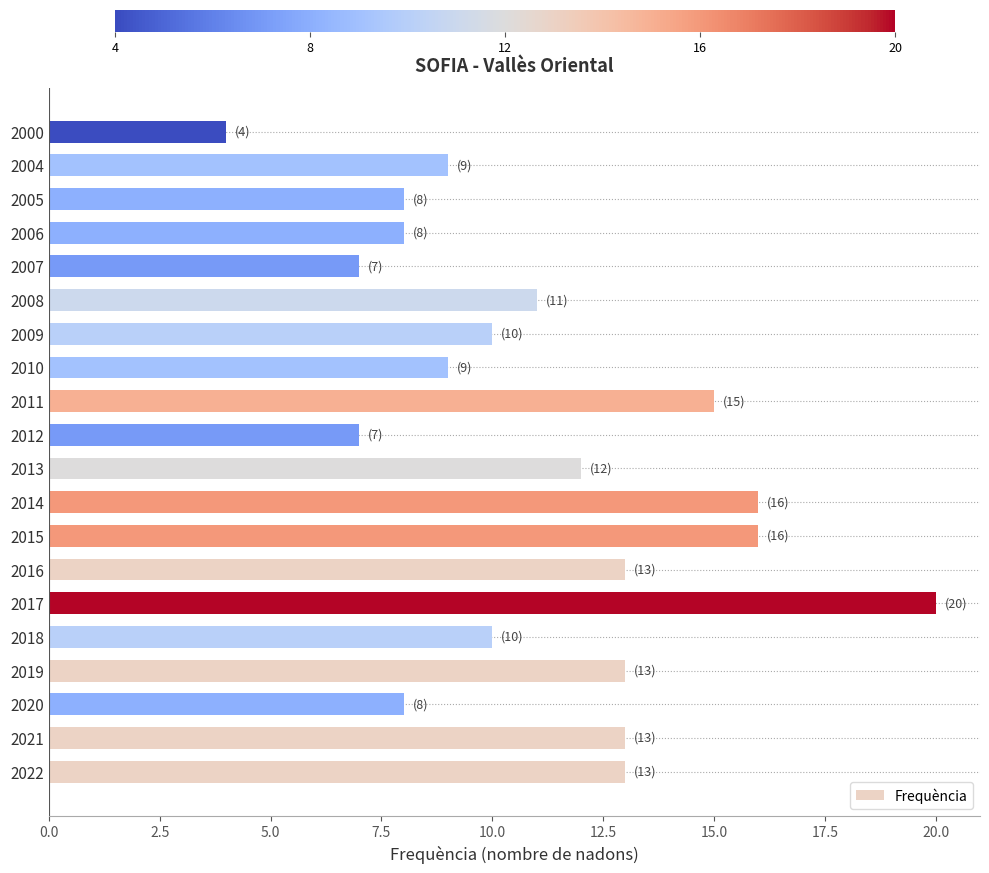

Which category has the highest value across all series?

2017